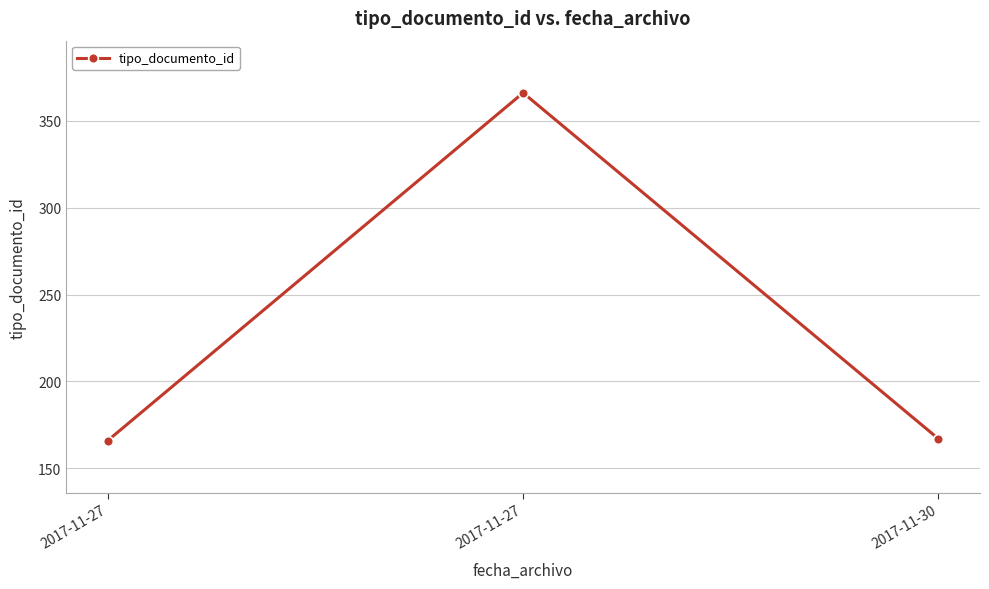

What is the difference between the values at 2017-11-27 and 2017-11-30?

199